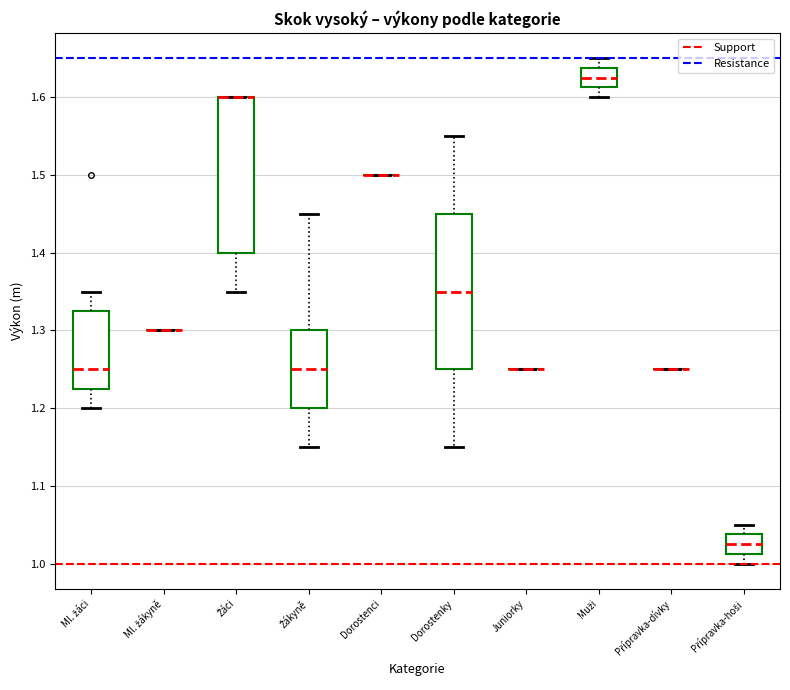

Reading left to right, read every box against the y-axis: the position of its median line, the range the box covers, and the ends of its whiskers. The values are not printed on the chart, so give them approximately, as read against the axis.

Ml. žáci: median 1.25, box 1.23 to 1.33, whiskers 1.20 to 1.35
Ml. žákyně: box collapsed to a line at 1.30, whiskers 1.30 to 1.30
Žáci: median 1.60 (drawn on the box's upper edge), box 1.40 to 1.60, whiskers 1.35 to 1.60
Žákyně: median 1.25, box 1.20 to 1.30, whiskers 1.15 to 1.45
Dorostenci: box collapsed to a line at 1.50, whiskers 1.50 to 1.50
Dorostenky: median 1.35, box 1.25 to 1.45, whiskers 1.15 to 1.55
Juniorky: box collapsed to a line at 1.25, whiskers 1.25 to 1.25
Muži: median 1.63, box 1.61 to 1.64, whiskers 1.60 to 1.65
Přípravka-dívky: box collapsed to a line at 1.25, whiskers 1.25 to 1.25
Přípravka-hoši: median 1.03, box 1.01 to 1.04, whiskers 1.00 to 1.05